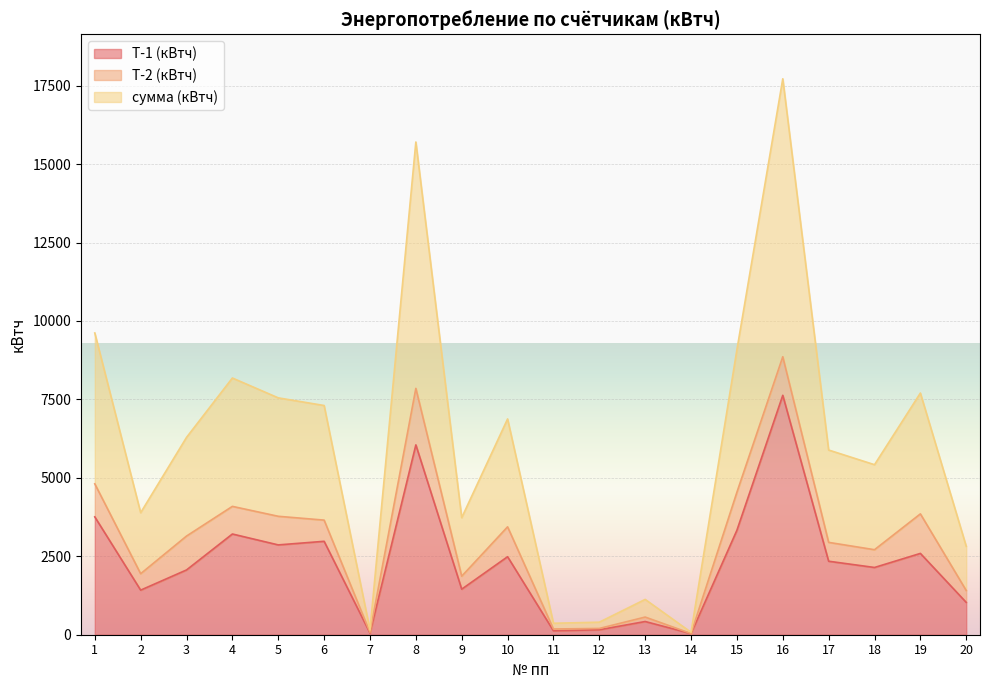

What is the sum of all сумма (кВтч) values?

59942.3